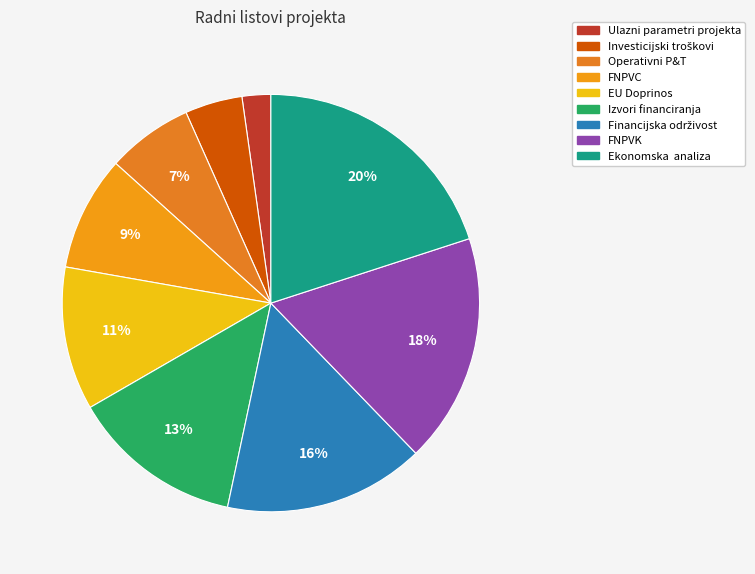

What is the ratio of the value at Ulazni parametri projekta to the value at FNPVK?

0.1